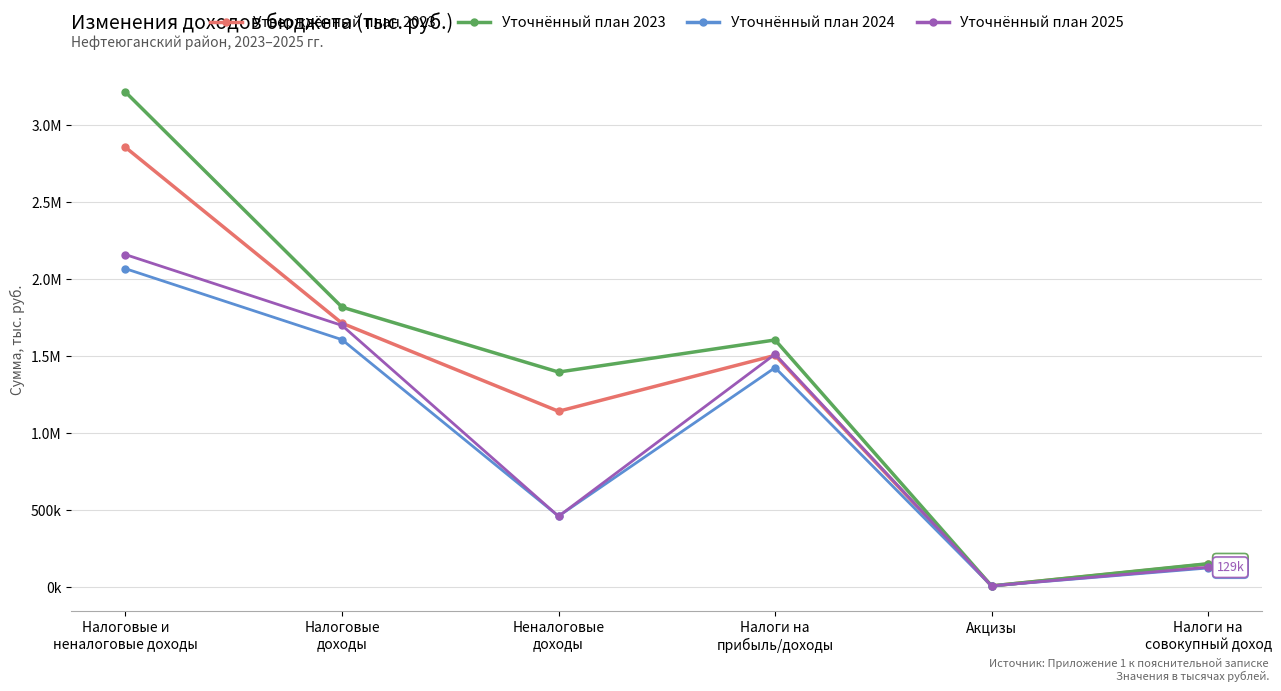

At which category is the sum across all series the highest?

Налоговые и
неналоговые доходы